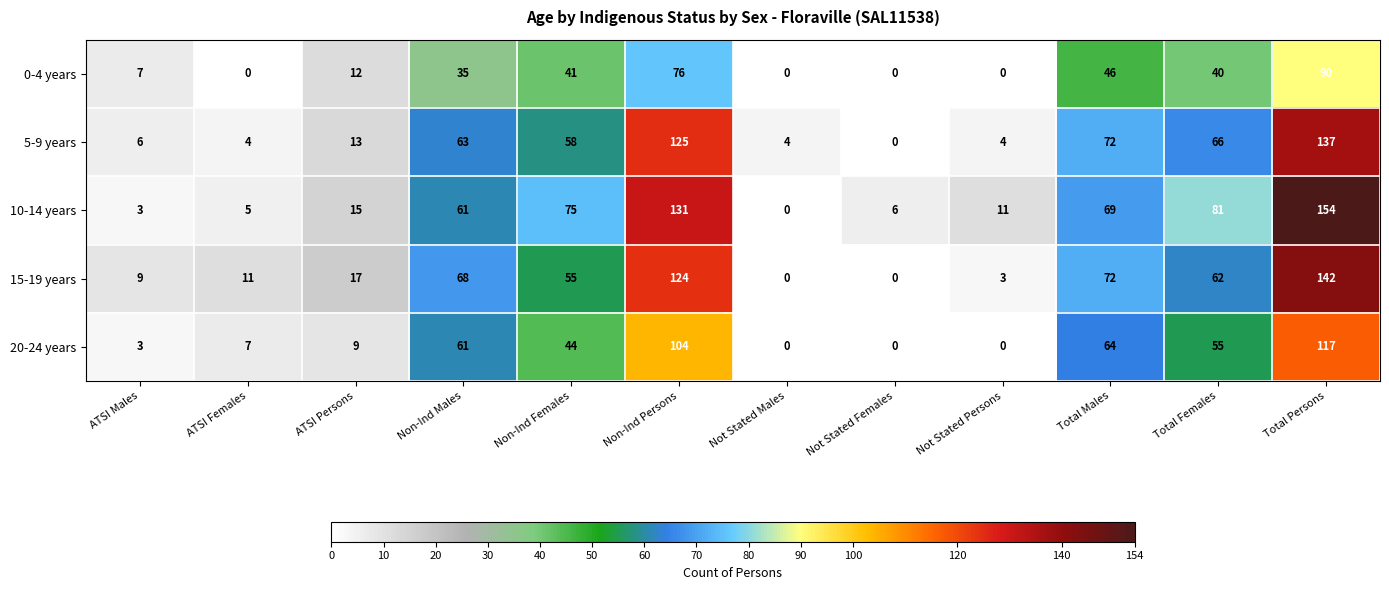

What is the spread (max minus min) of values at Total Females?

41